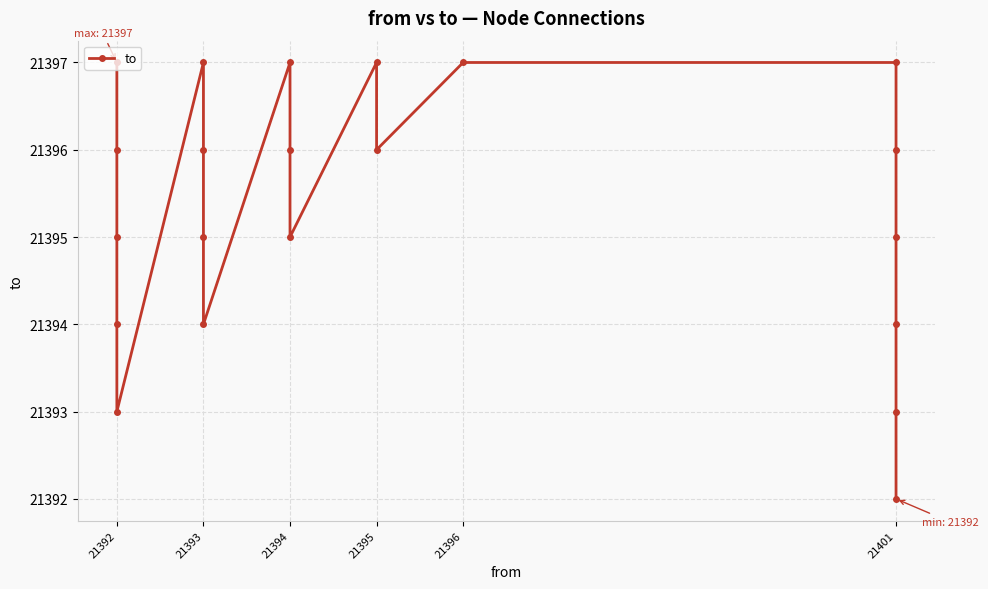

What is the ratio of the value at 21394 to the value at 21401?

1.0